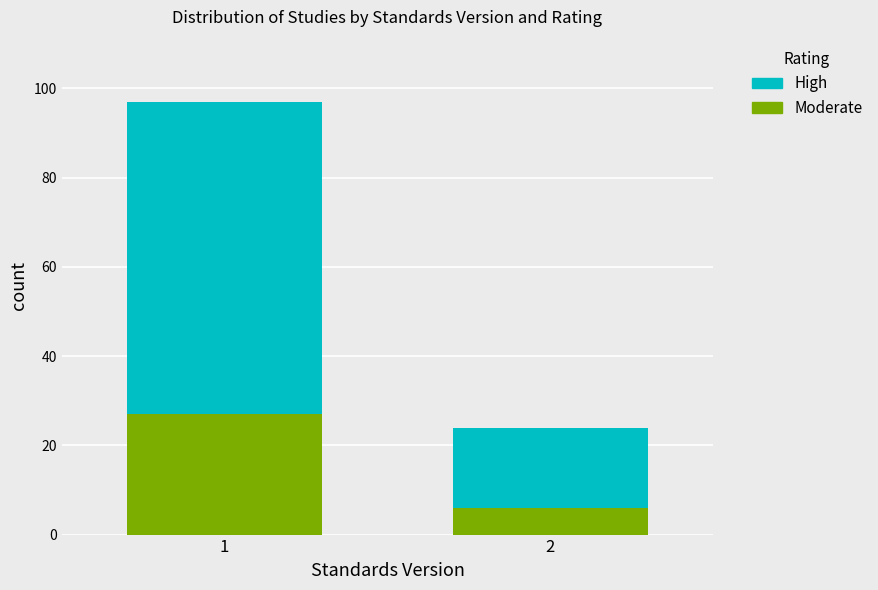

Reading left to right, list the values for the Moderate series.

1=27	2=6